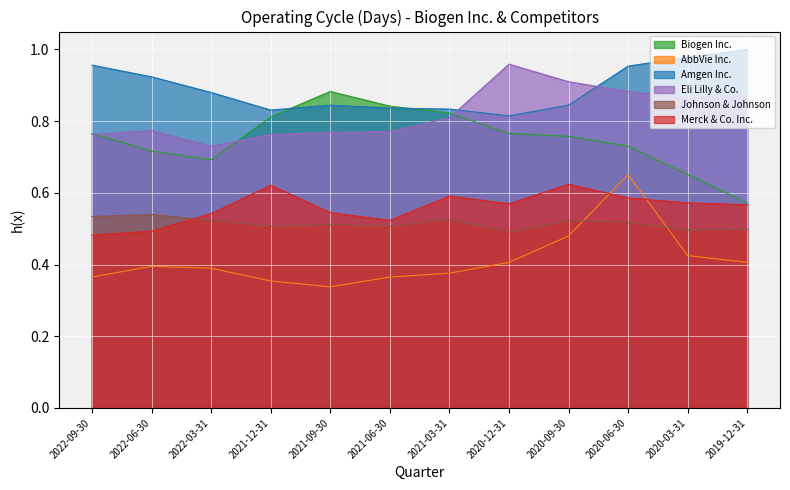

How many lines are shown in the chart?

6